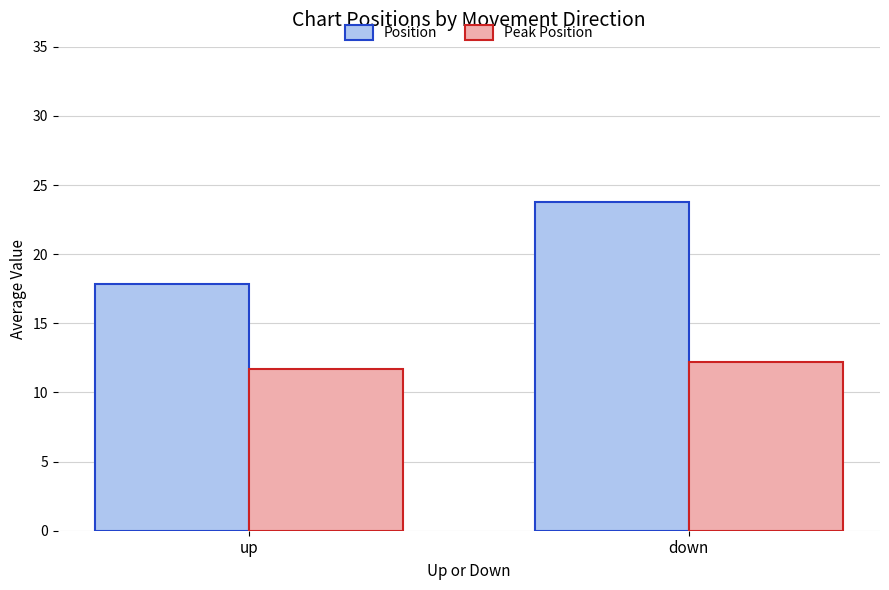

What is the label of the 2nd bar from the right?

up